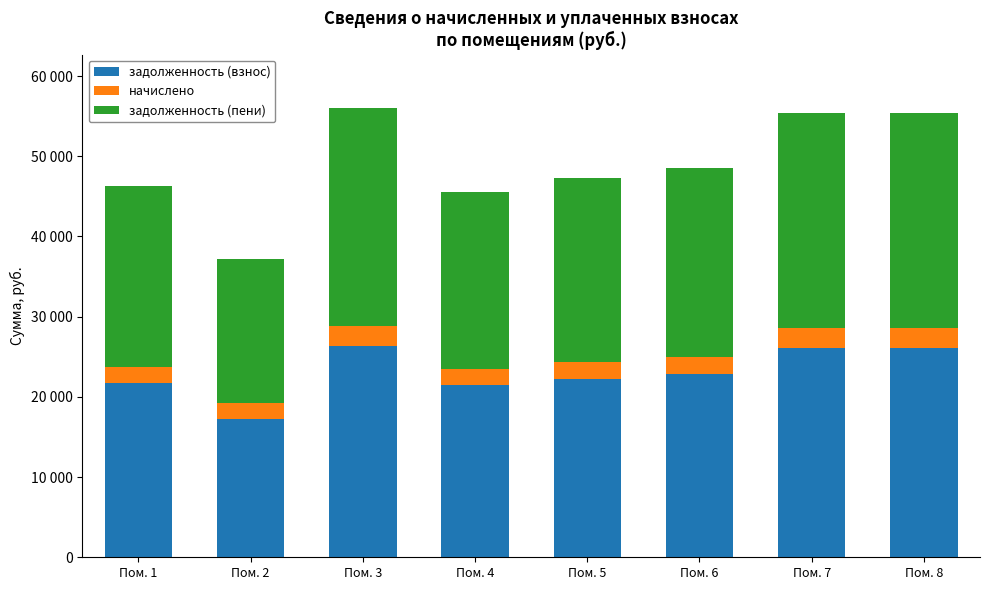

Are the bars horizontal?

No